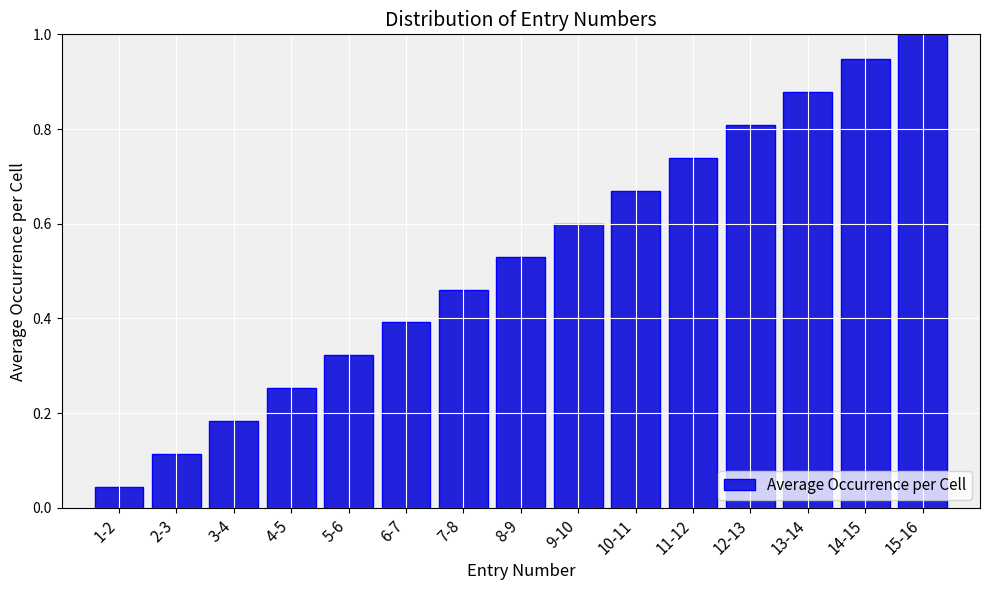

Which has a higher value, 10-11 or 14-15?

14-15